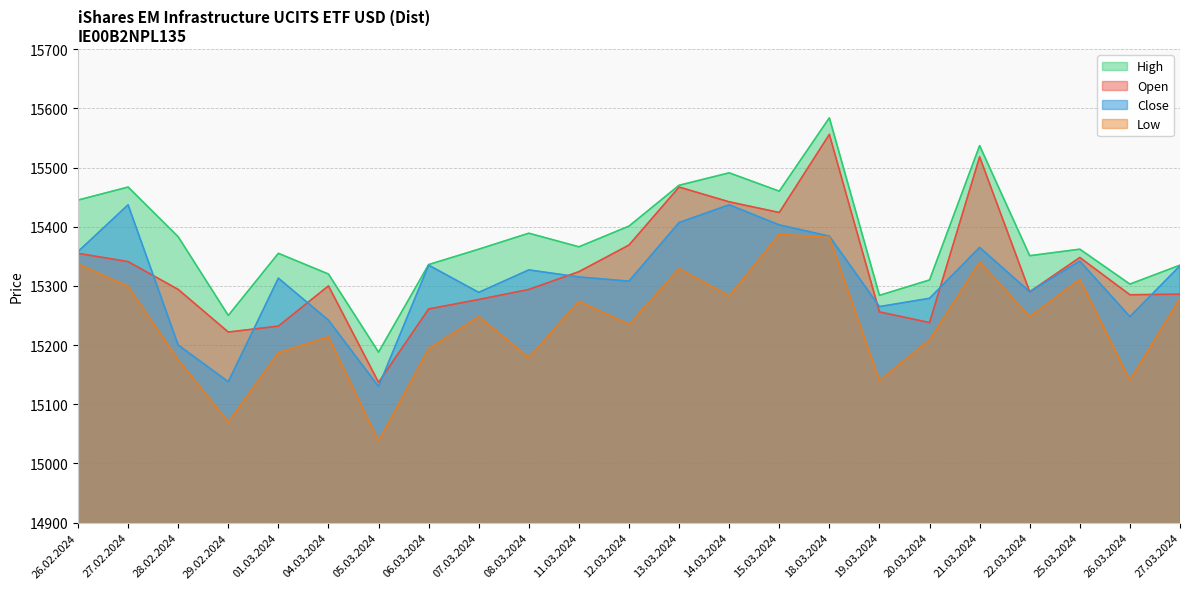

At which category does Close reach its first local valley?

29.02.2024